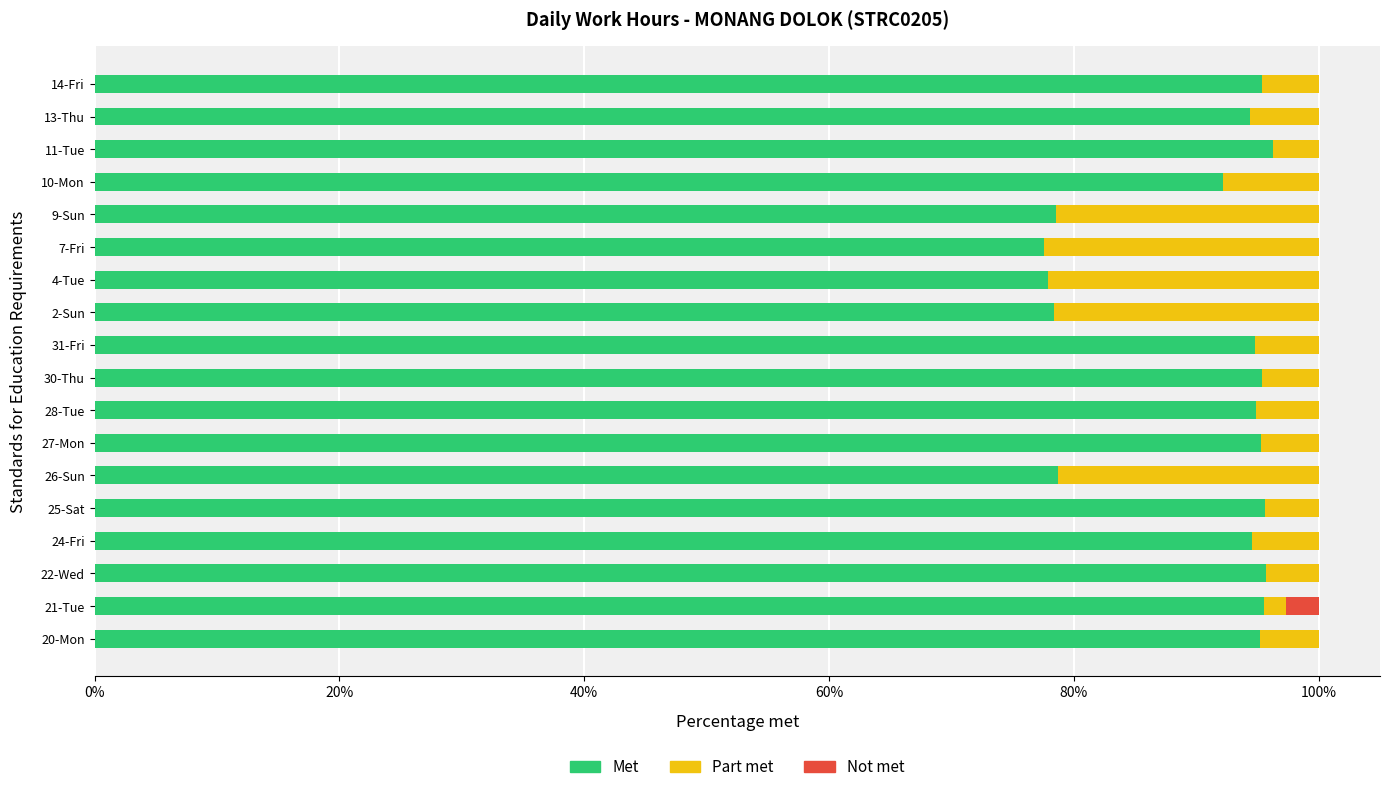

What is the total value across all series at 28-Tue?

100.0